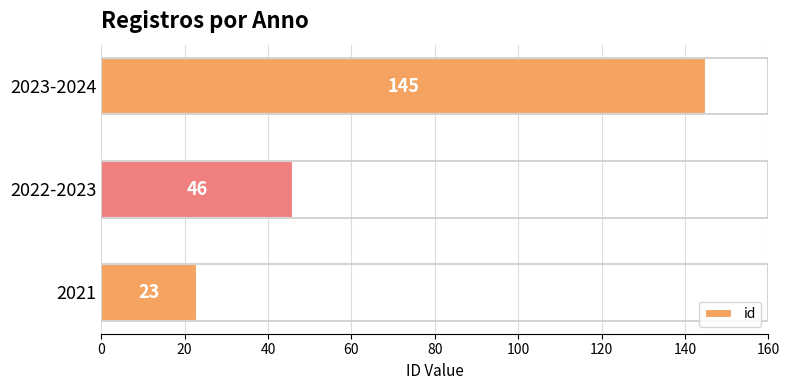

What is the maximum value shown in the chart?

145